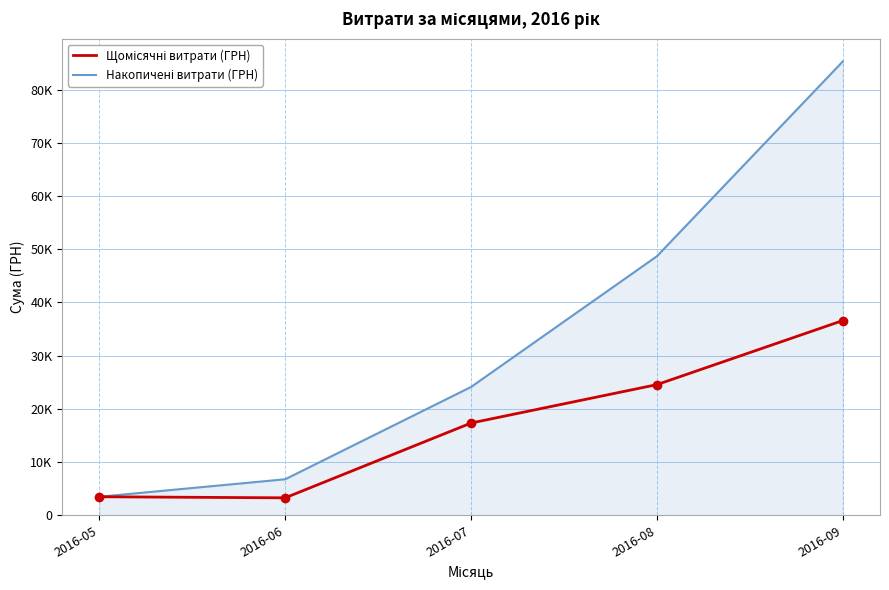

Rank the series by their average value, from lowest to highest.

Щомісячні витрати (ГРН), Накопичені витрати (ГРН)